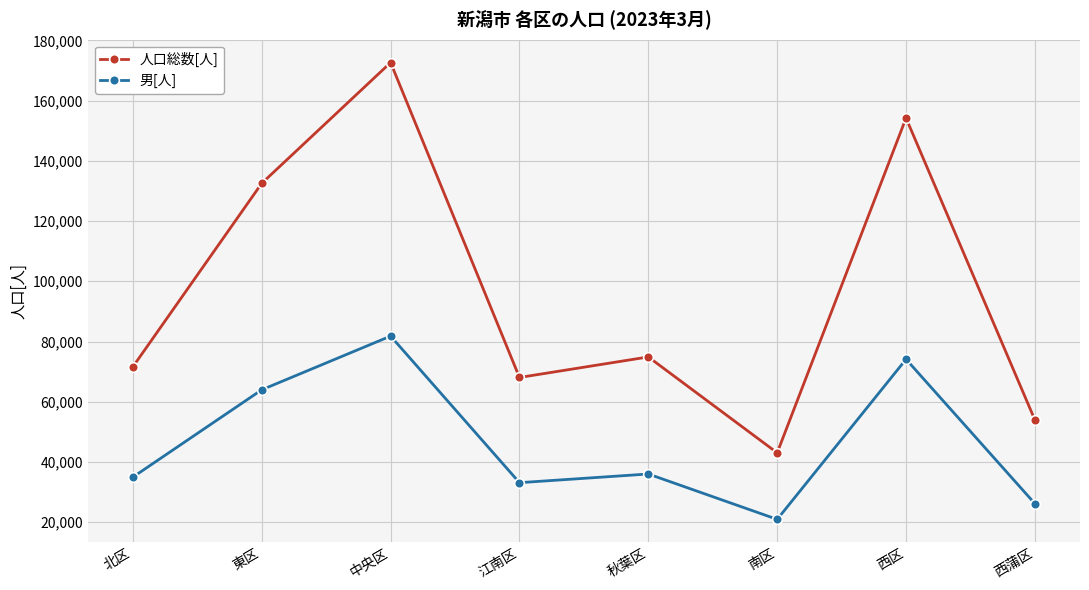

List the series in order of their overall mean, highest first.

人口総数[人], 男[人]